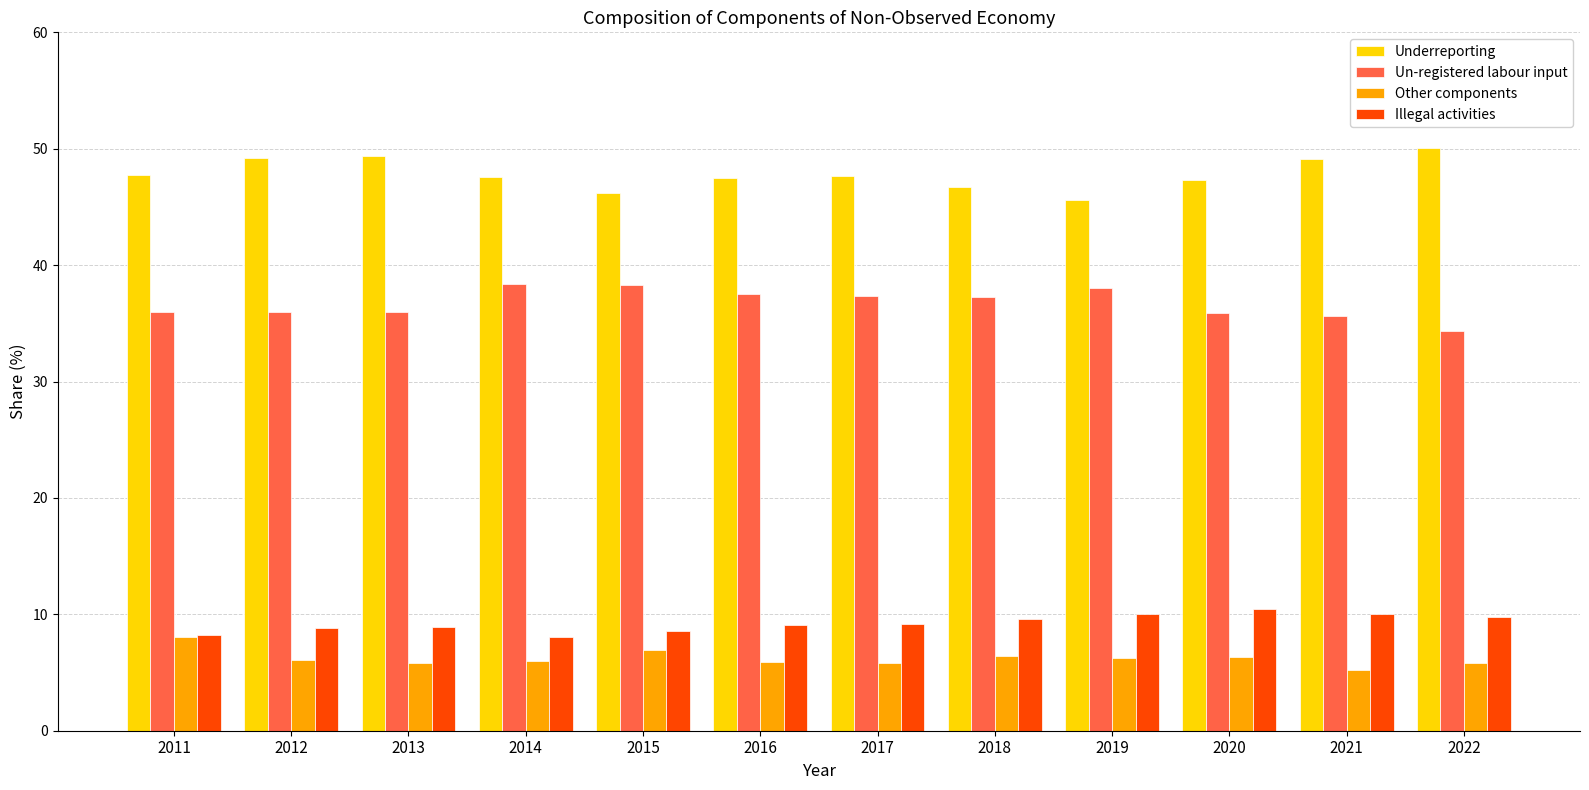

How many bars are there in total?

48